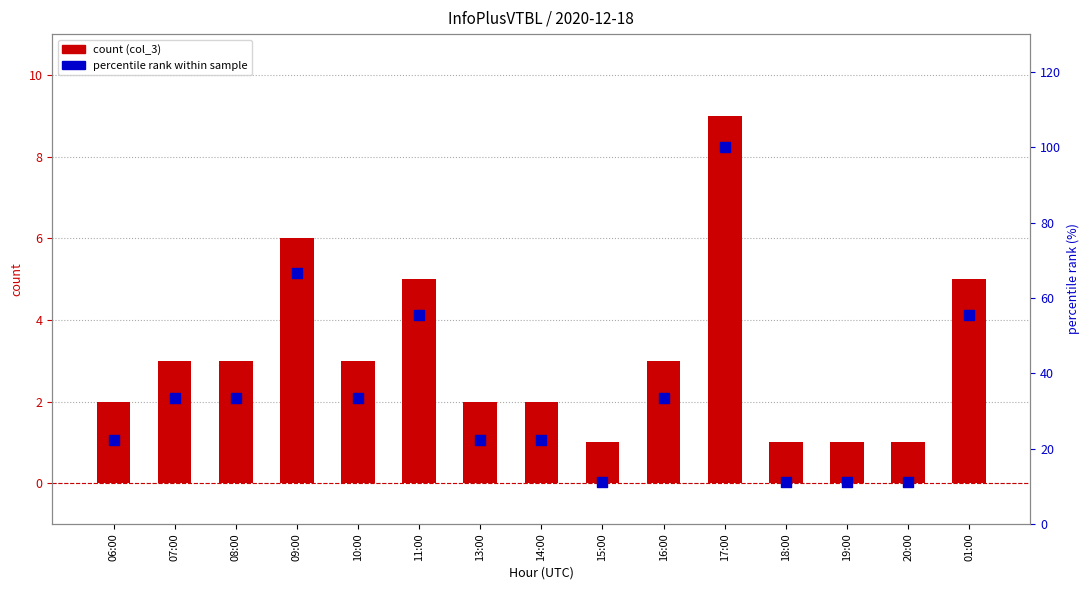

At how many categories does at least one series exceed 78?

1